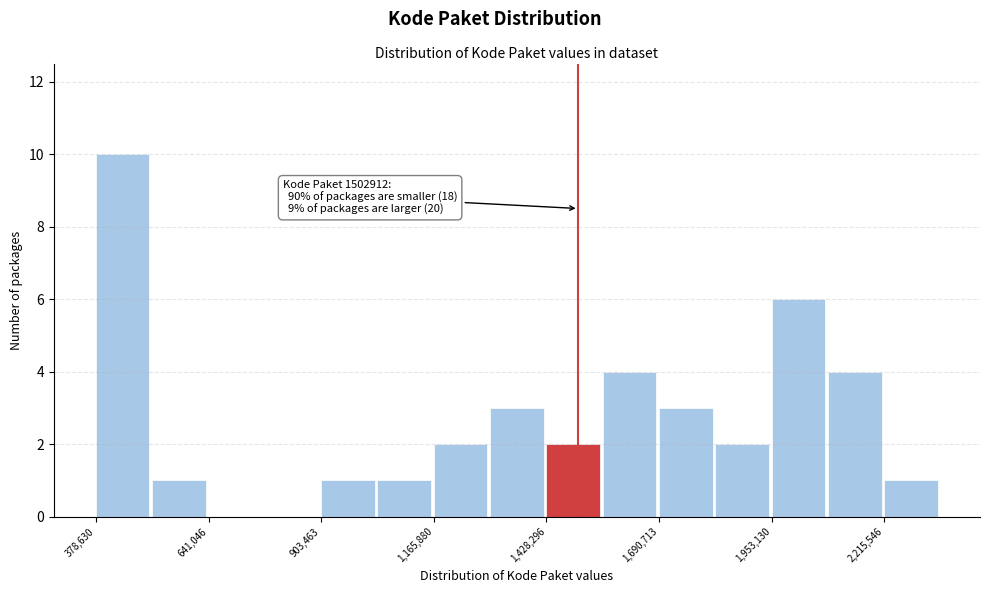

Around what value on the x-axis is the tallest bar? Give the approximate position of its centre, as read against the axis.

450000